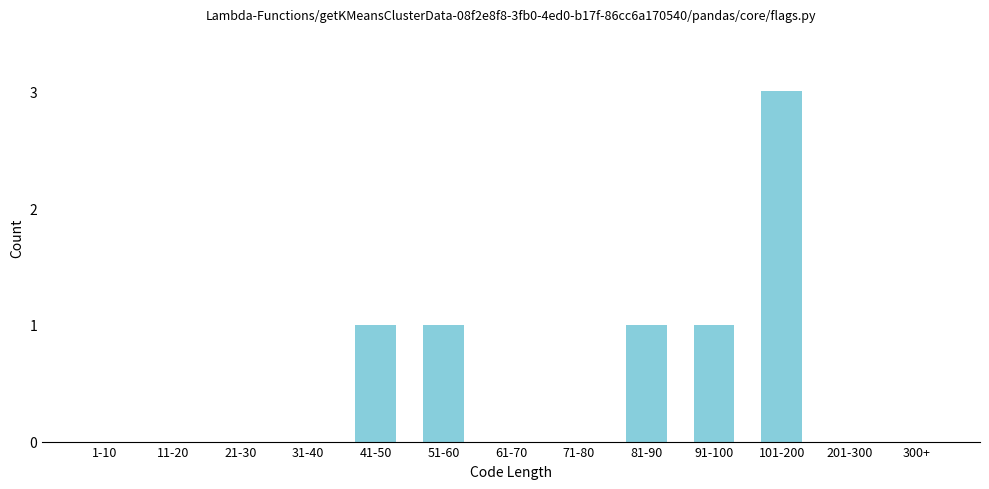

Reading left to right, extract all data points from this chart.

1-10=0	11-20=0	21-30=0	31-40=0	41-50=1	51-60=1	61-70=0	71-80=0	81-90=1	91-100=1	101-200=3	201-300=0	300+=0